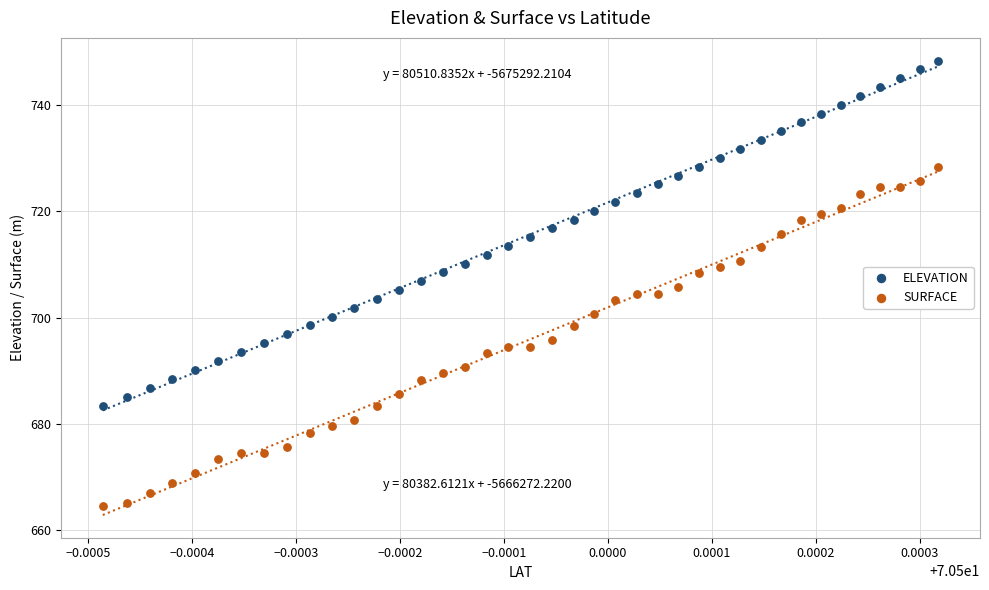

Which series reaches the minimum Y coordinate?

SURFACE